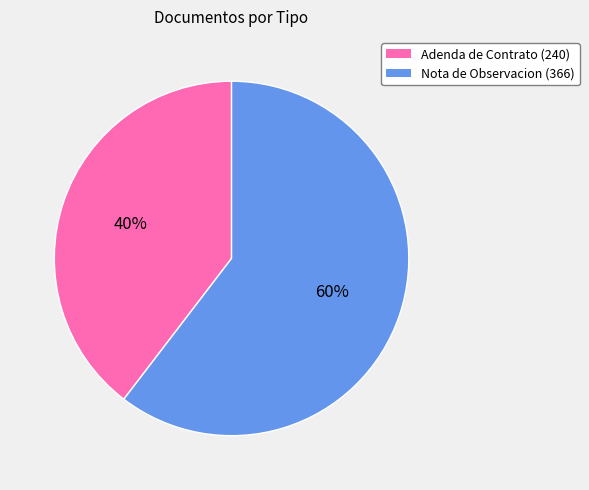

Which has a higher value, Nota de Observacion or Adenda de Contrato?

Nota de Observacion